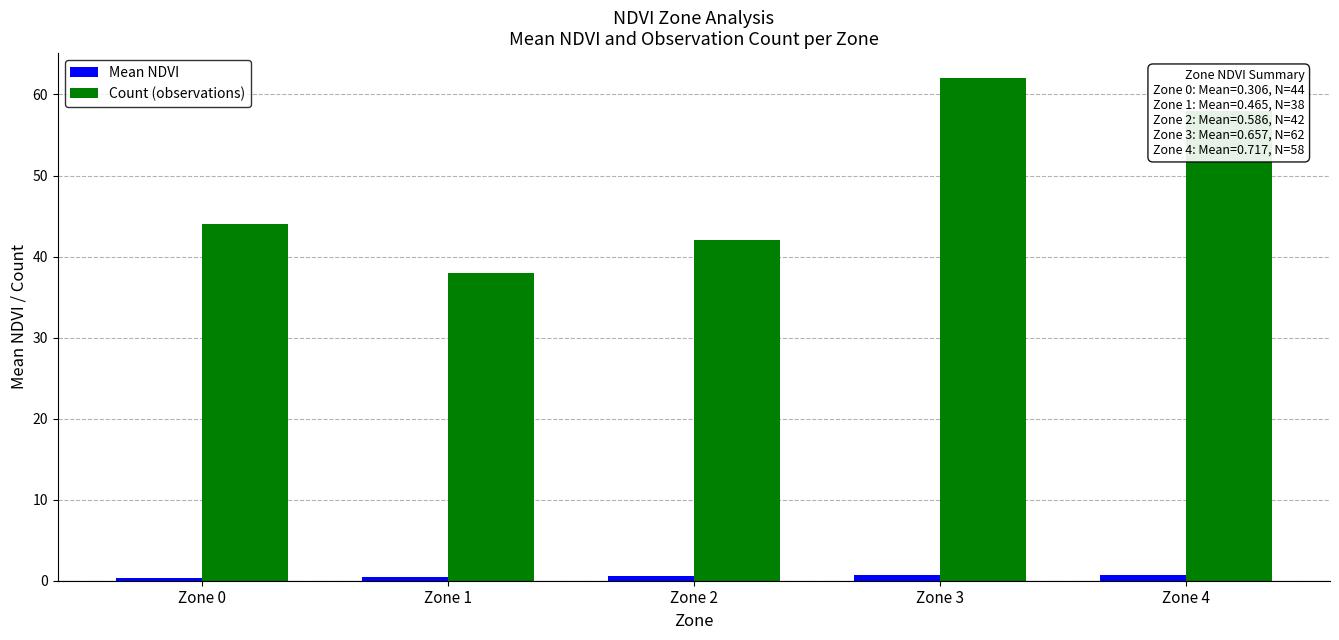

True or false: Count (observations) has a value of 44.0 at Zone 0.

True